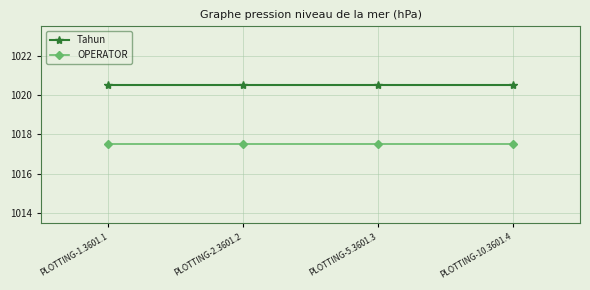

How many data points does each series have?

4